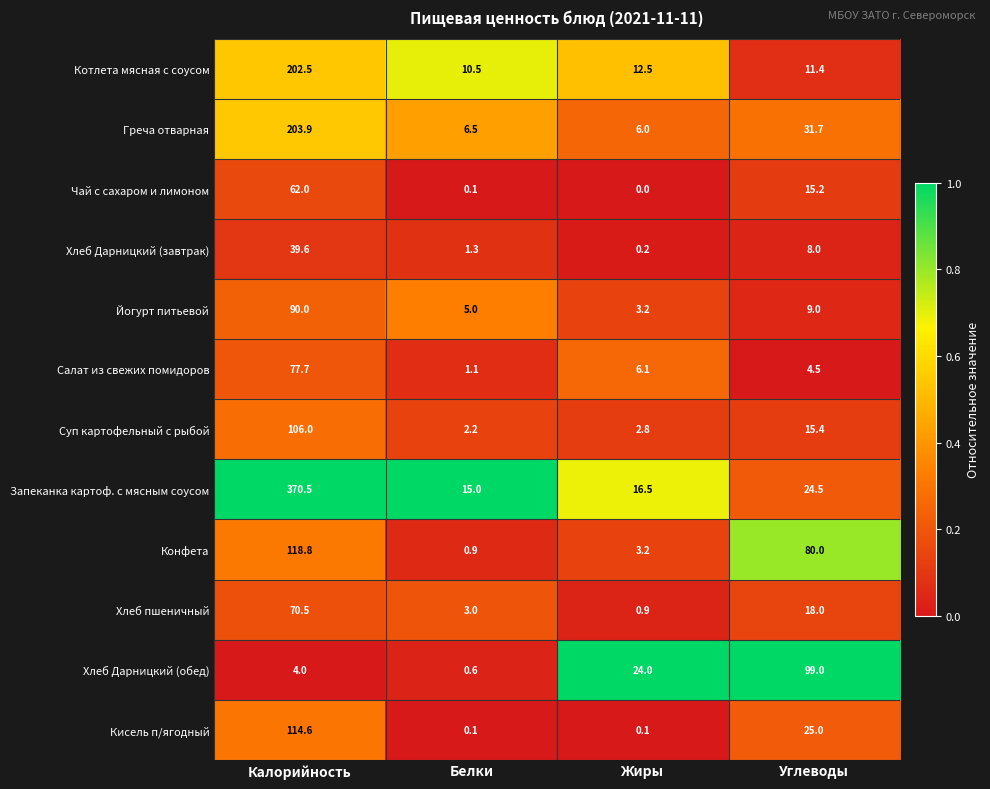

The value of Запеканка картоф. с мясным соусом at Жиры is 25.3. True or false?

False